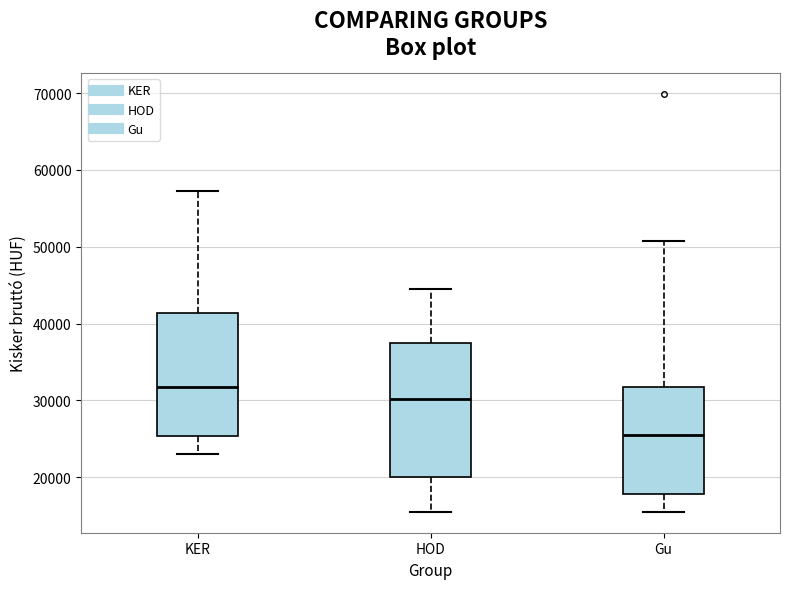

Where is the upper edge of the box for KER on the y-axis? The values are not printed on the chart, so give them approximately, as read against the axis.

41000